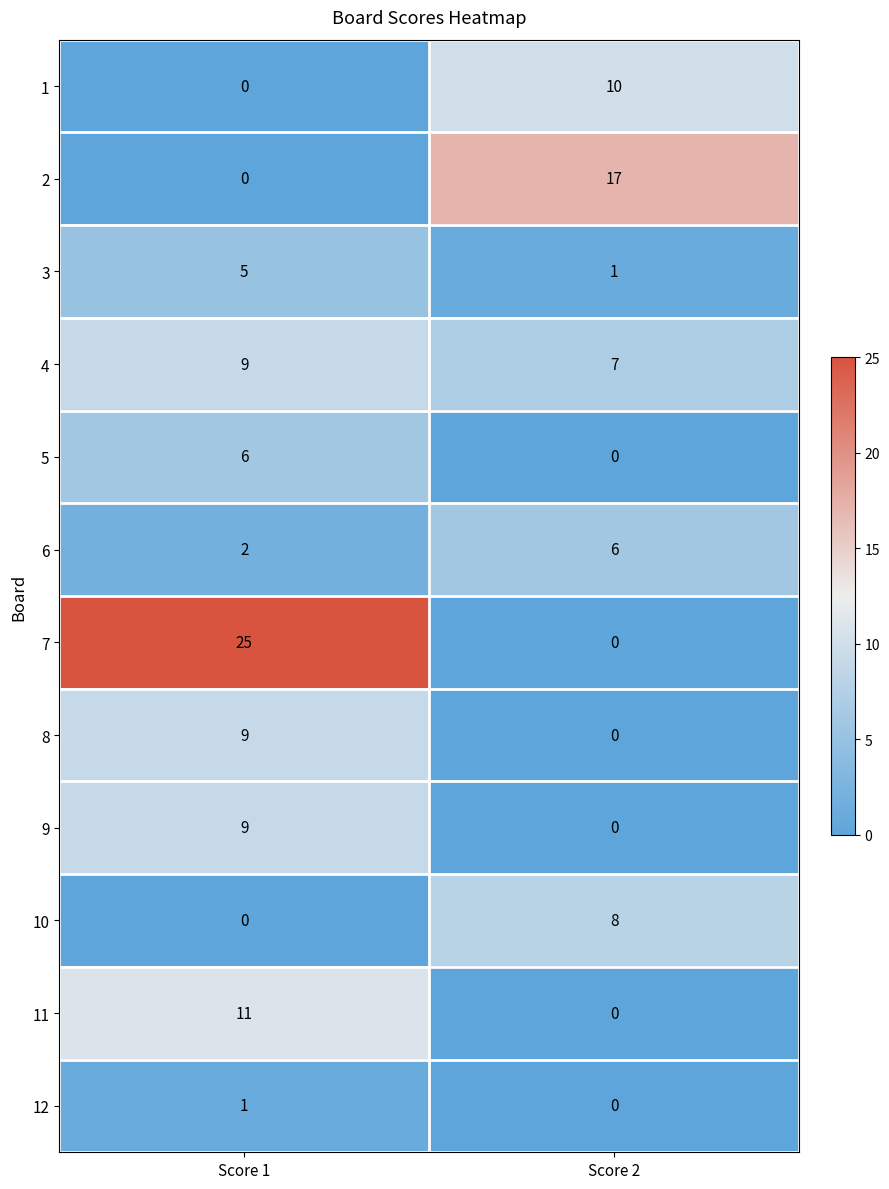

Is it true that 8 equals 6 at Score 2?

False